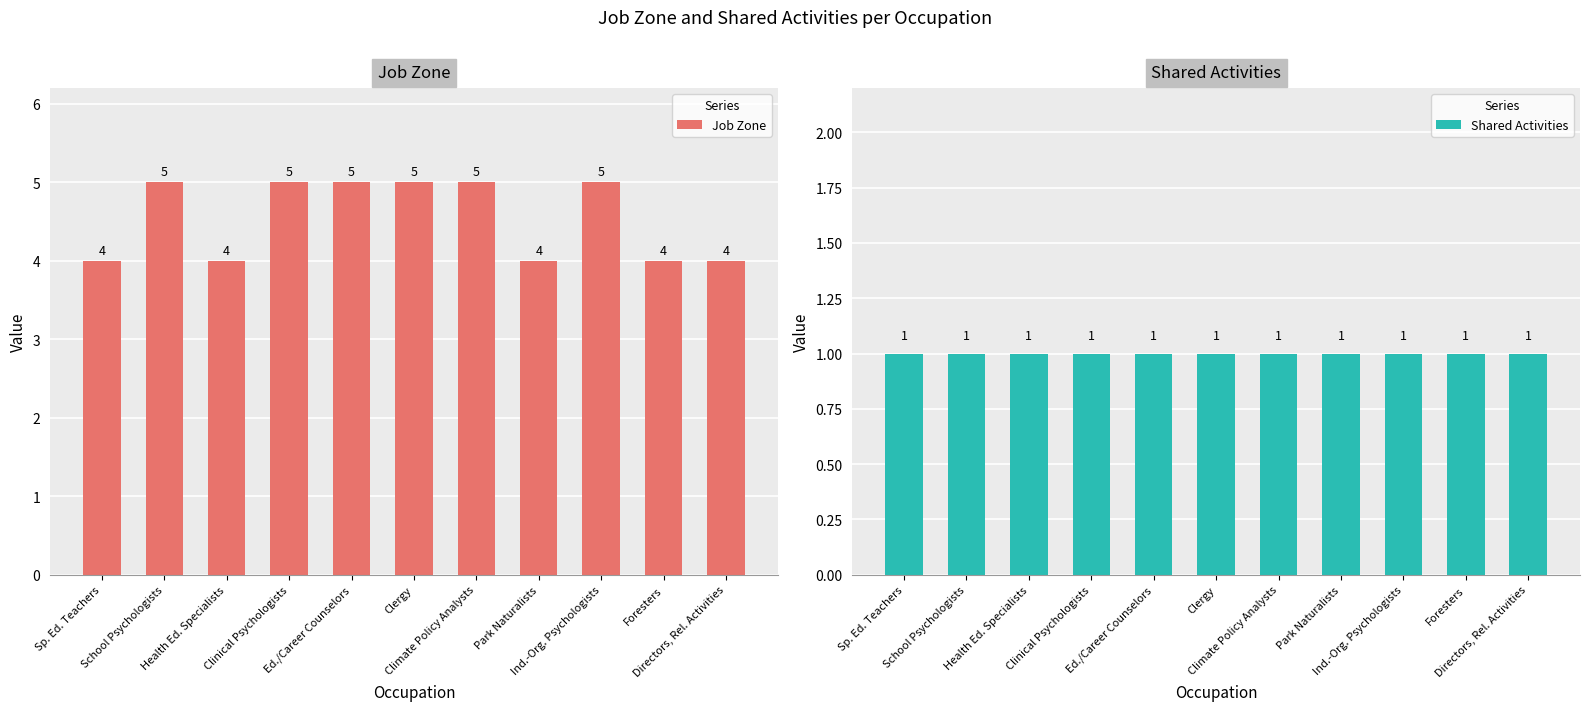

Between Sp. Ed. Teachers and School Psychologists, which series saw the biggest shift?

Job Zone